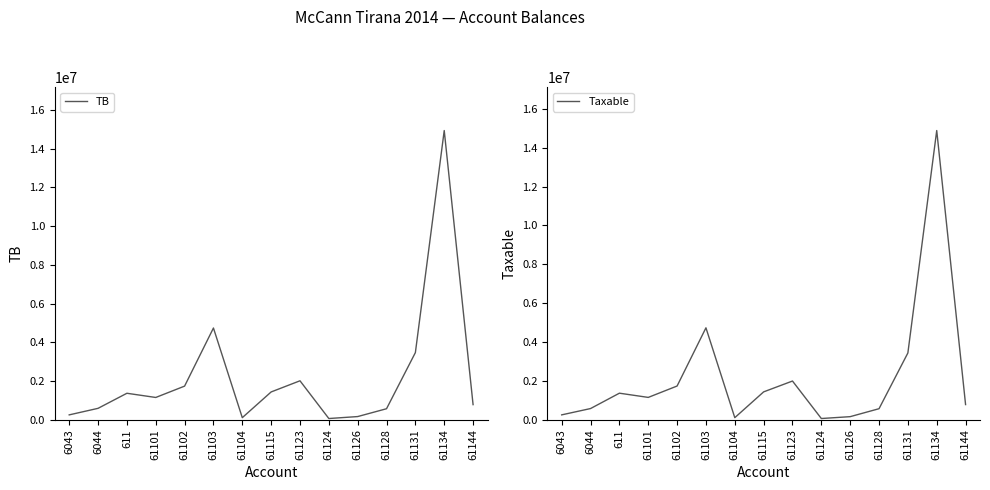

What is the label of the 9th point from the left?

61123